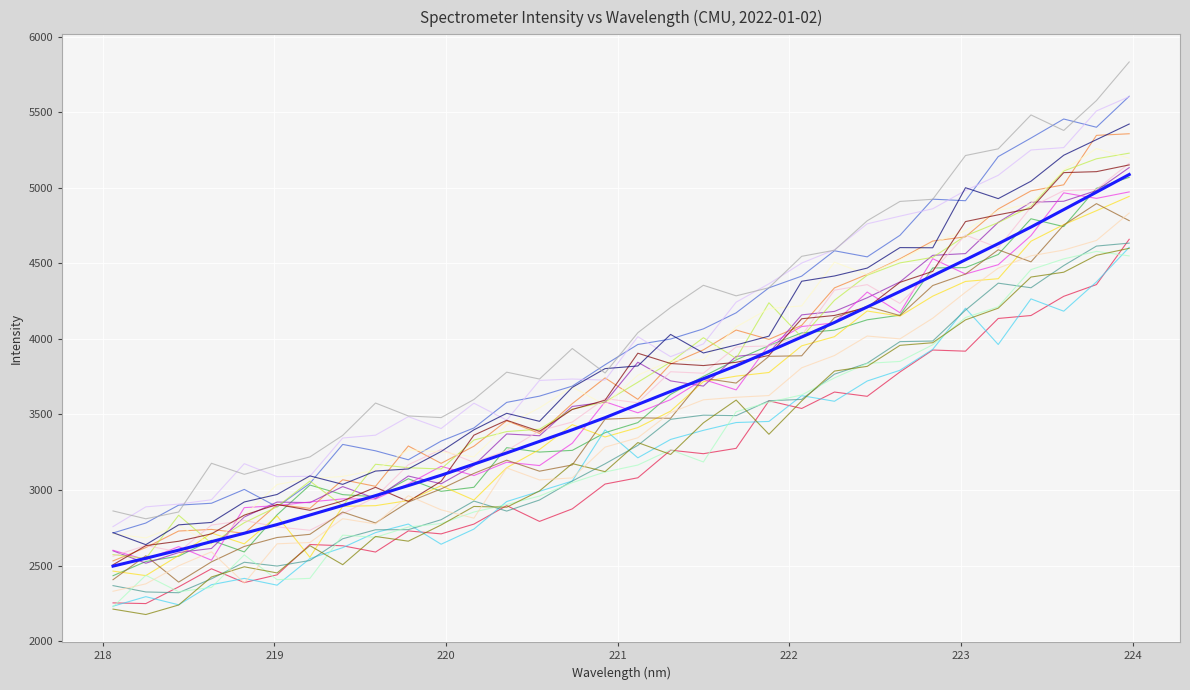

What is the minimum value shown in the chart?

2175.7